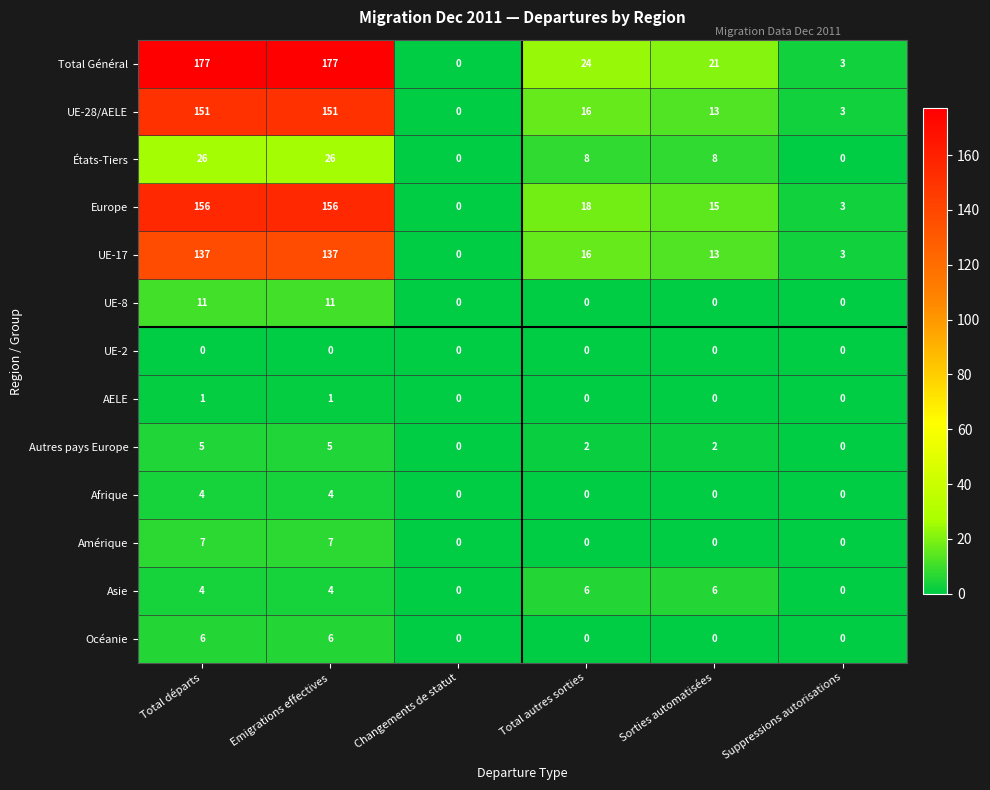

Is it true that Autres pays Europe equals 2 at Total autres sorties?

True